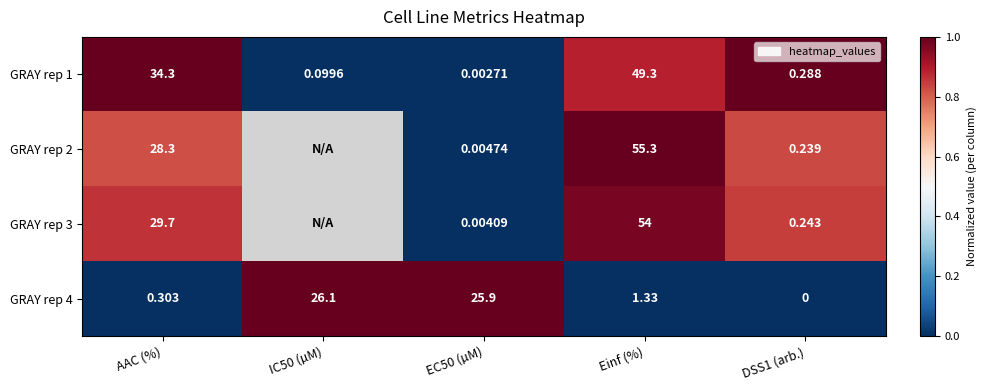

Which category has the highest value in the GRAY rep 1 series?

Einf (%)